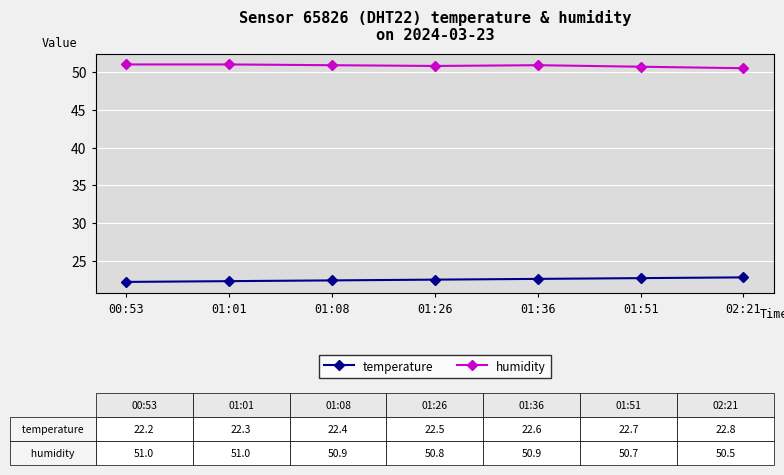

The value of temperature at 02:21 is 22.8. True or false?

True